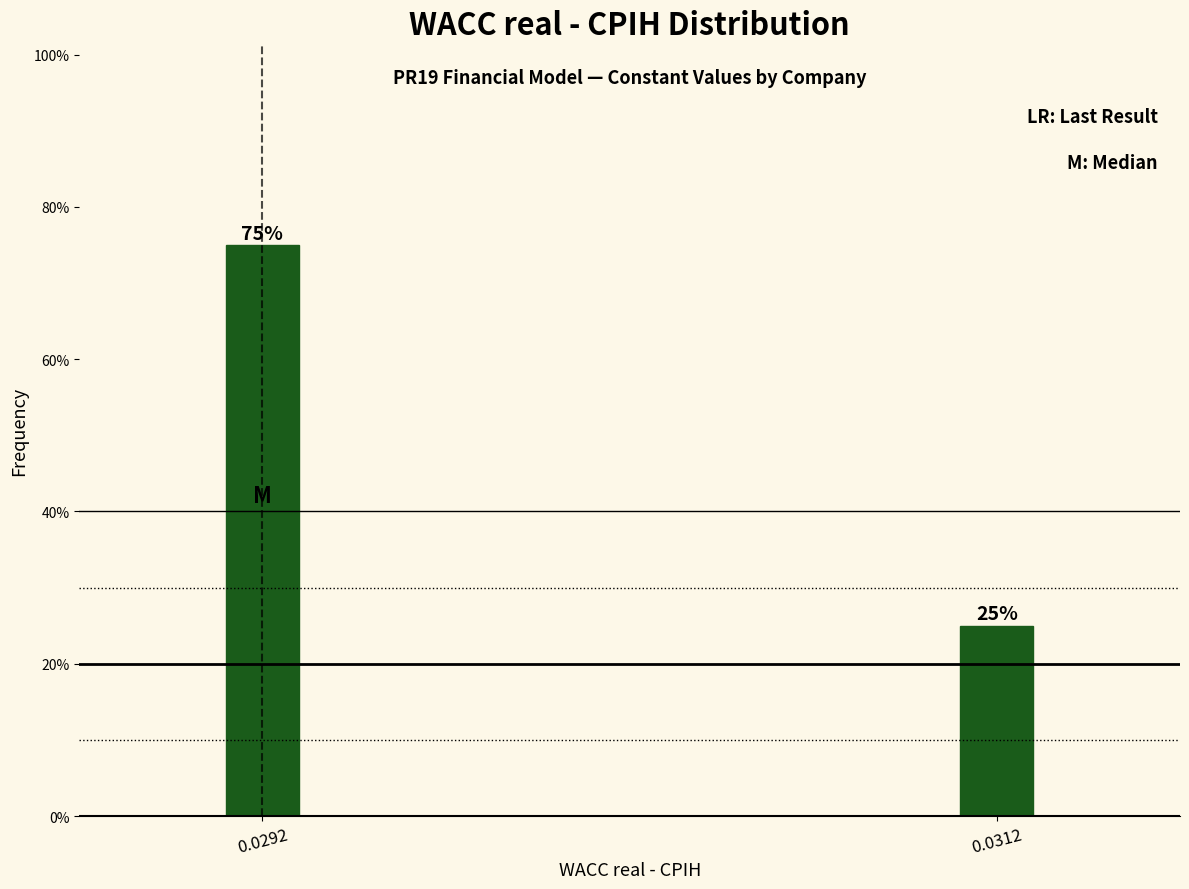

Reading left to right, what are all the values shown in this chart?

0.0292=75	0.0312=25